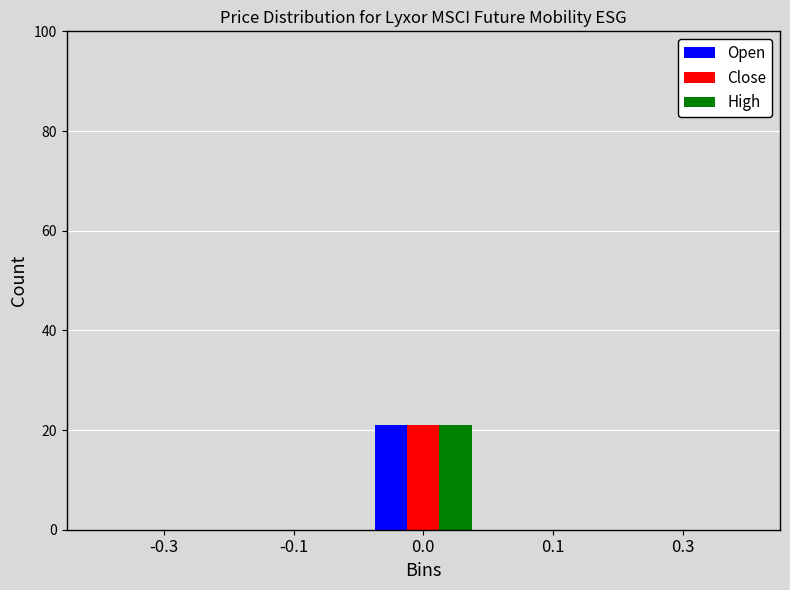

Reading right to left, list all the values displayed in this chart.

Open: 0.3=0	0.1=0	0.0=21	-0.1=0	-0.3=0
Close: 0.3=0	0.1=0	0.0=21	-0.1=0	-0.3=0
High: 0.3=0	0.1=0	0.0=21	-0.1=0	-0.3=0